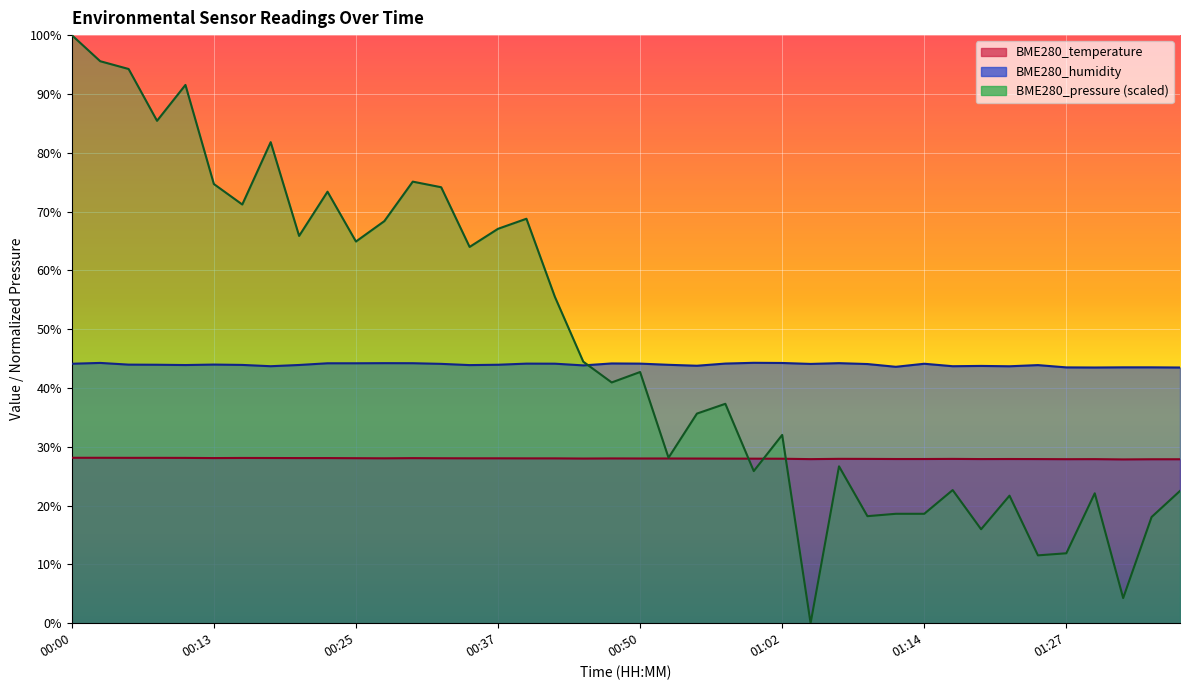

What is the spread (max minus min) of values at 01:04?

44.1